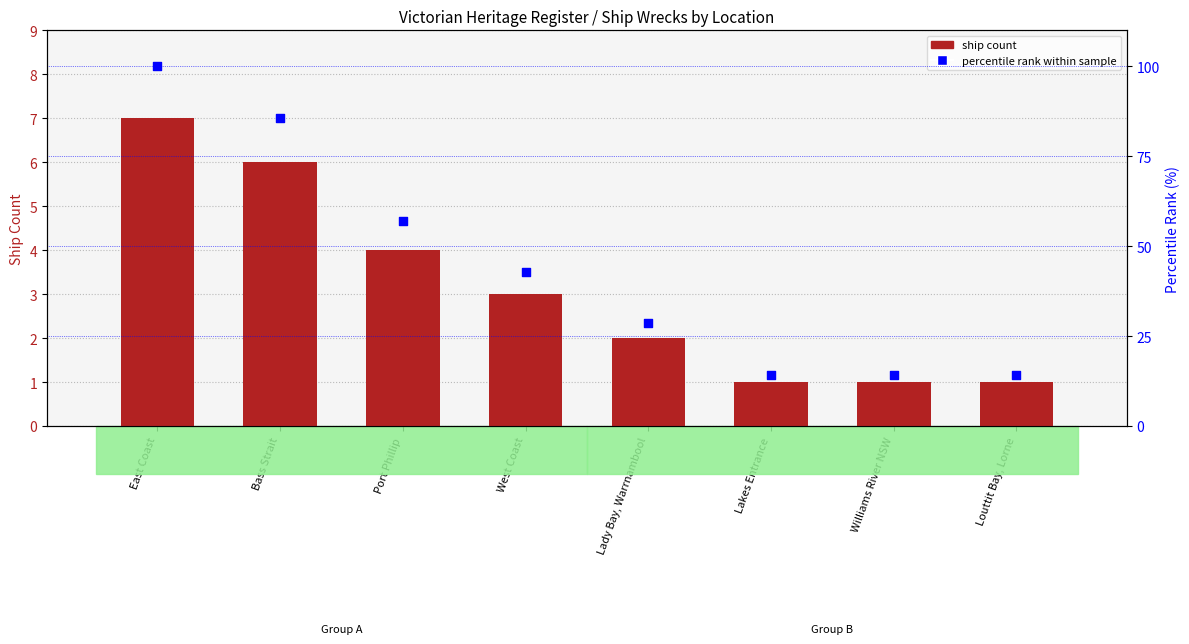

Which series has the largest total across all categories?

percentile rank within sample